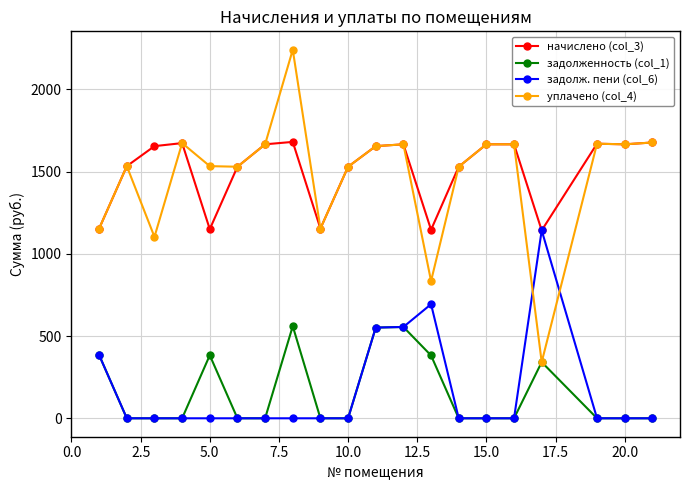

Which series has the largest range (max minus min)?

уплачено (col_4)